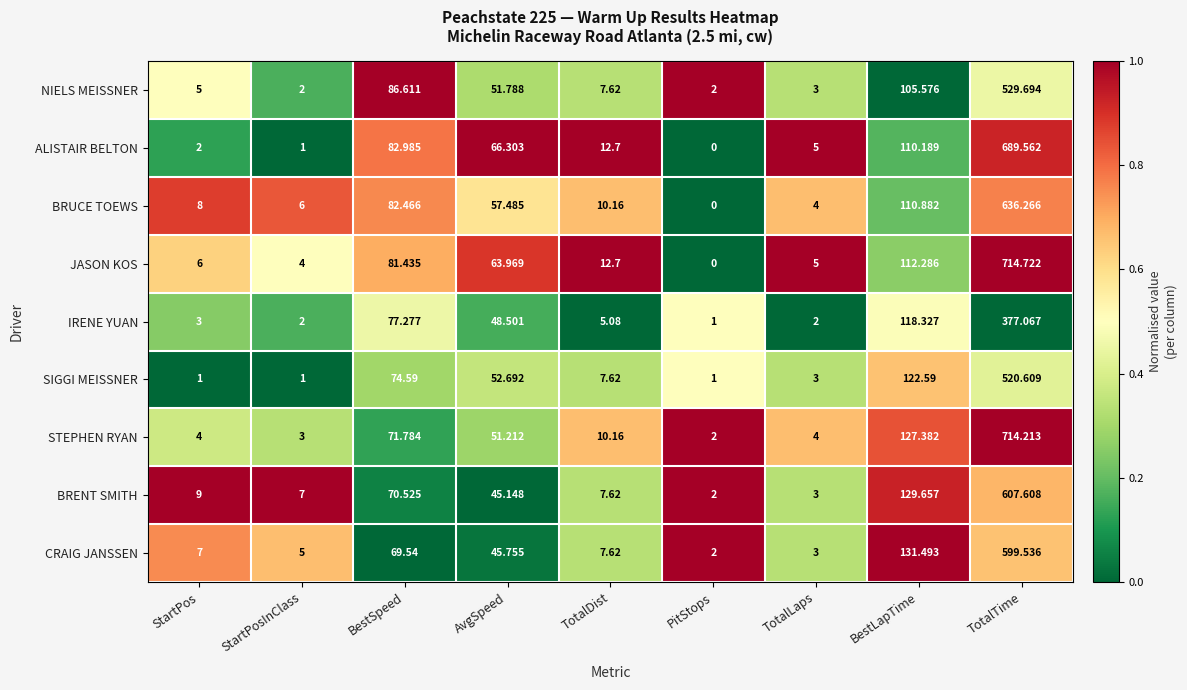

At how many categories does at least one series exceed 0?

9